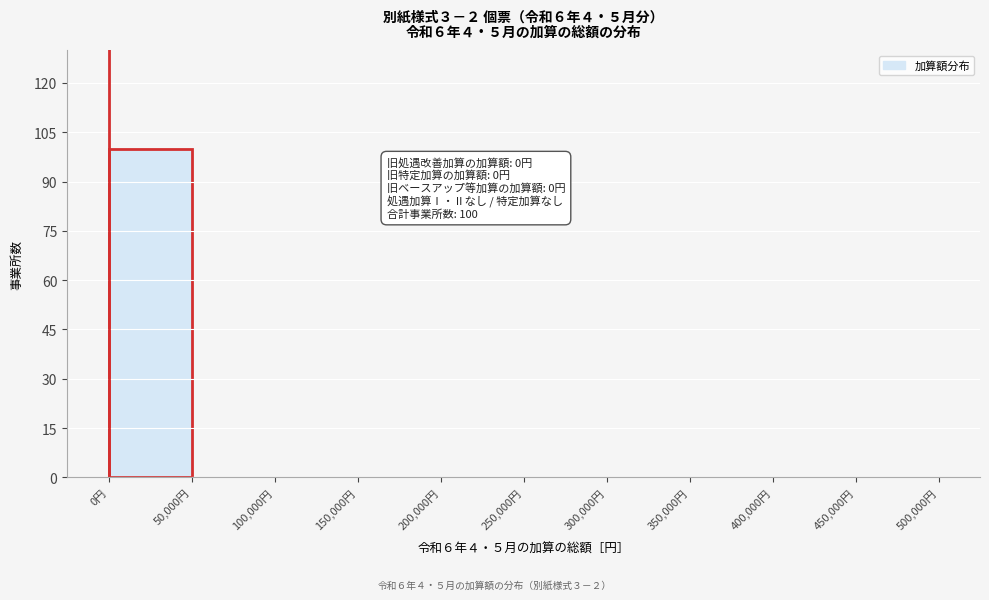

Which range on the x-axis has the tallest bar?

0 to 50000